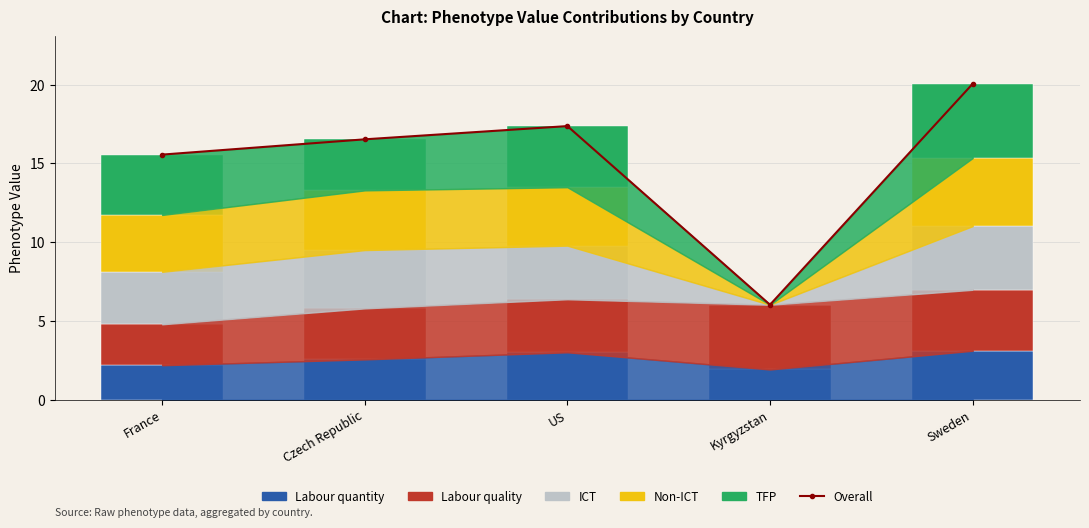

What is the label of the 1st bar from the left?

France